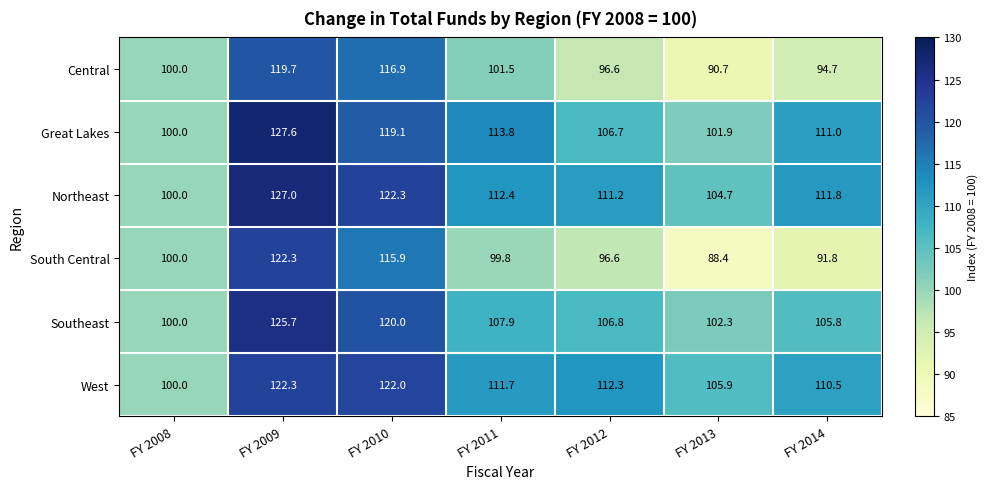

What is the total value across all series at FY 2013?

593.9